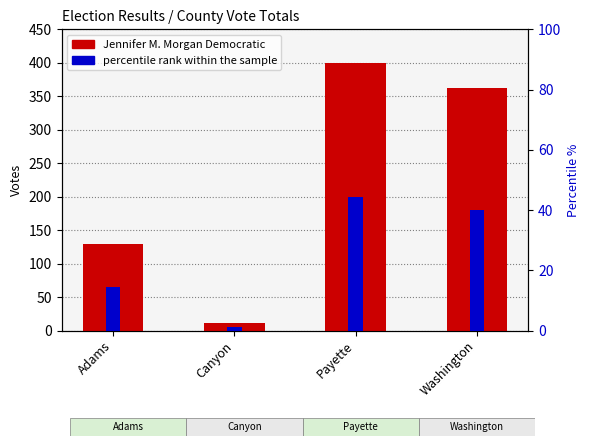

Which series has the widest spread of values?

Jennifer M. Morgan Democratic